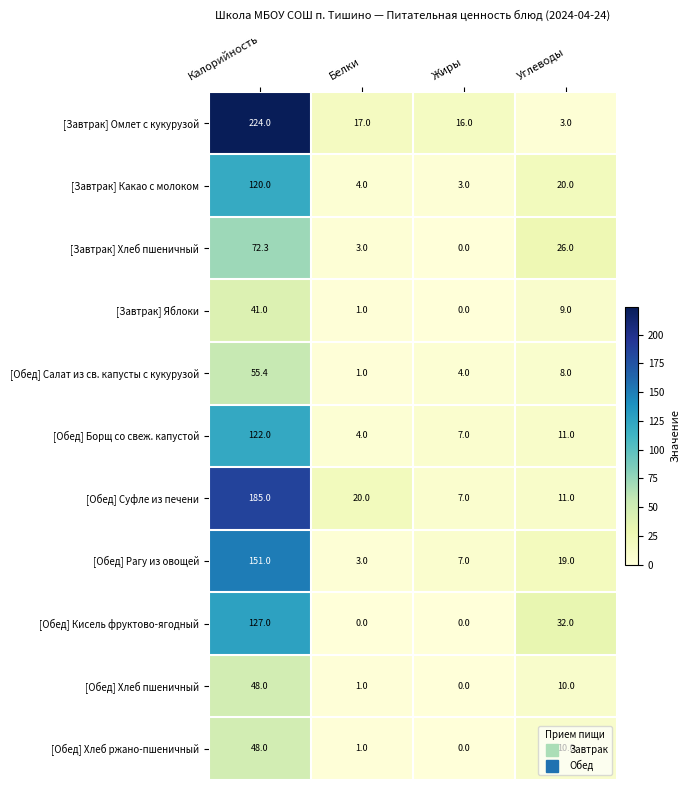

How many categories are shown in the chart?

4